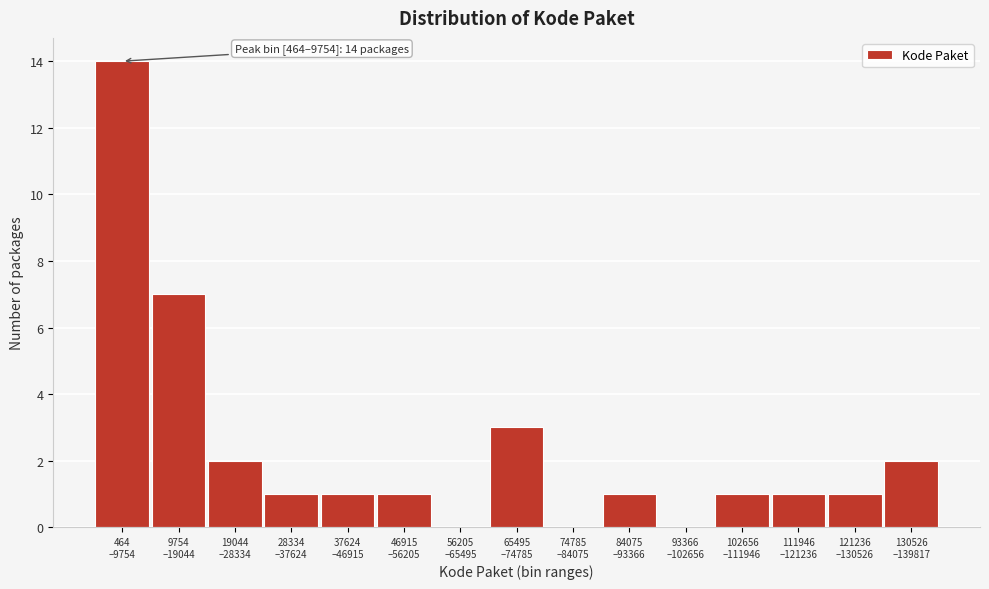

What is the greatest value displayed?

14